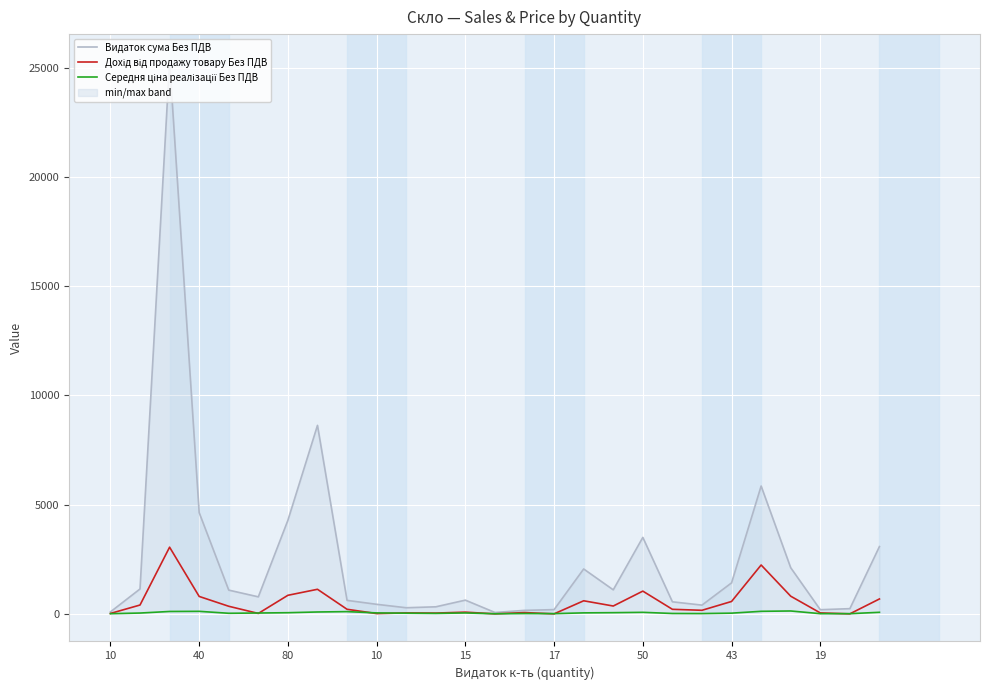

Which series has the largest total across all categories?

Видаток сума Без ПДВ